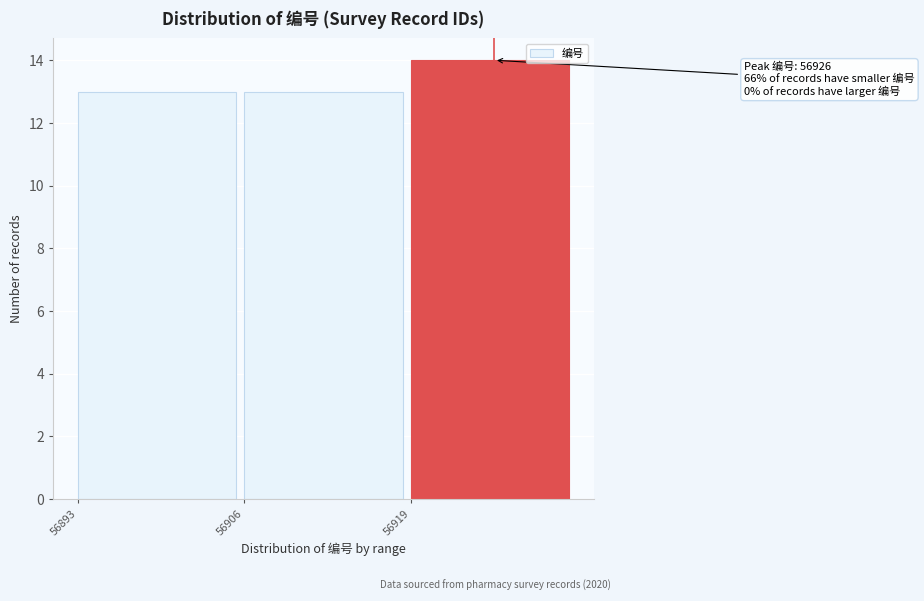

Over which range of the x-axis is the bar tallest?

56919 to 56932